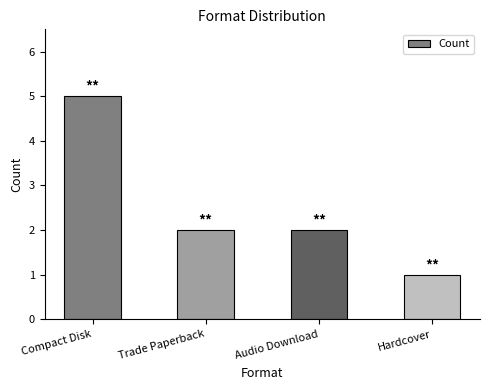

Between Trade Paperback and Compact Disk, which is larger?

Compact Disk